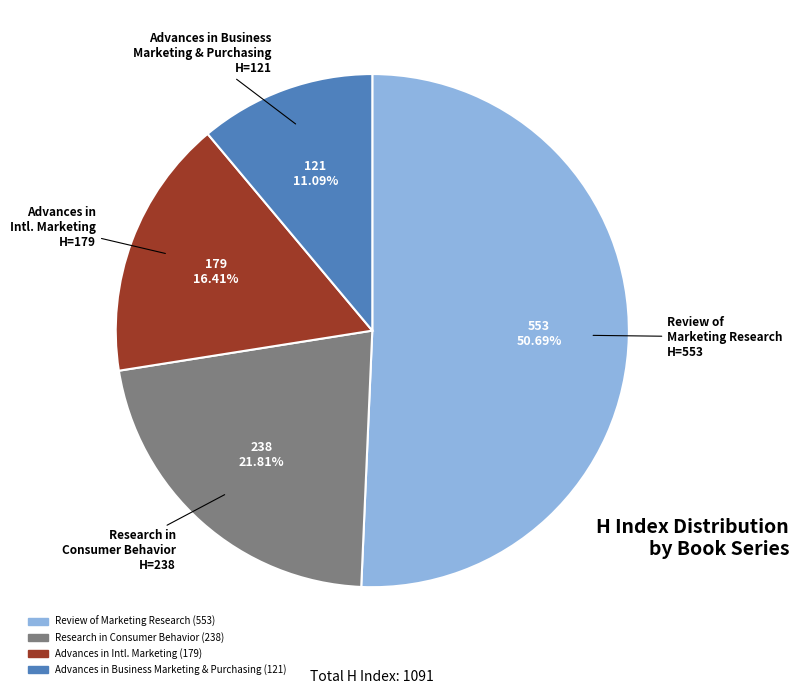

How many segments does this pie chart have?

4